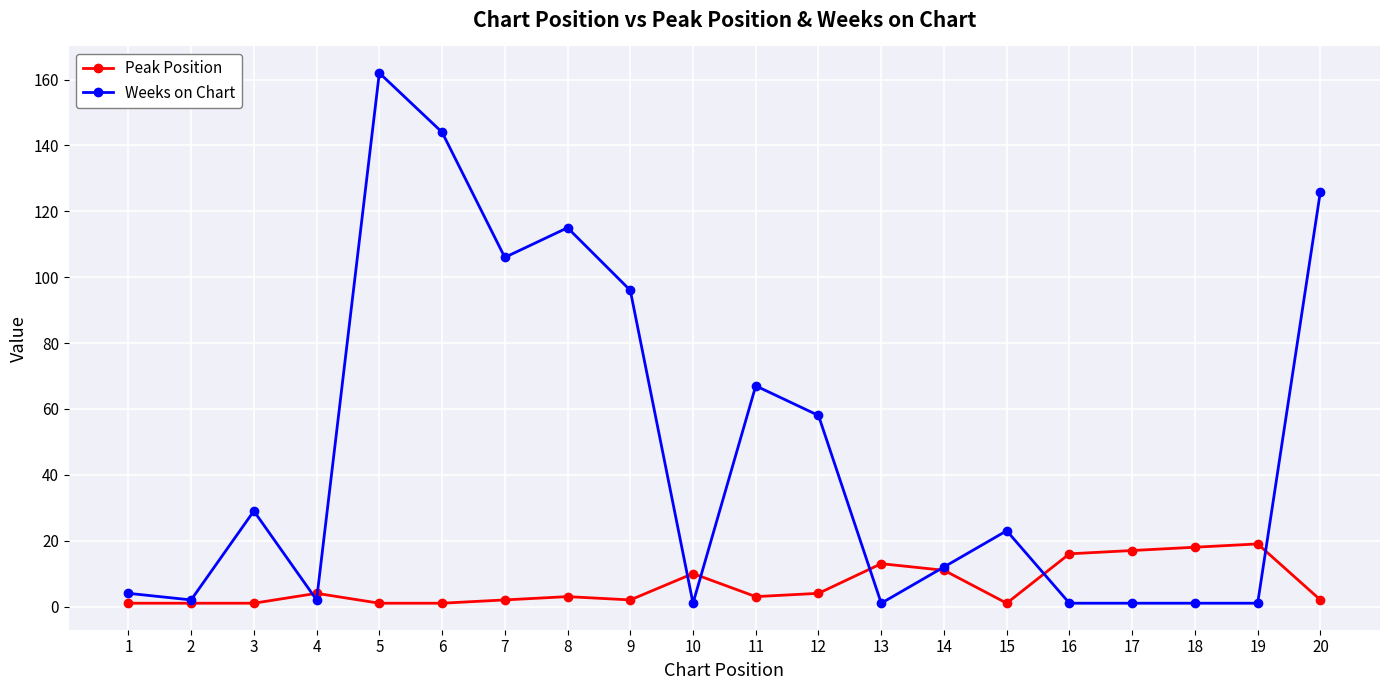

True or false: Peak Position and Weeks on Chart intersect in this chart.

True